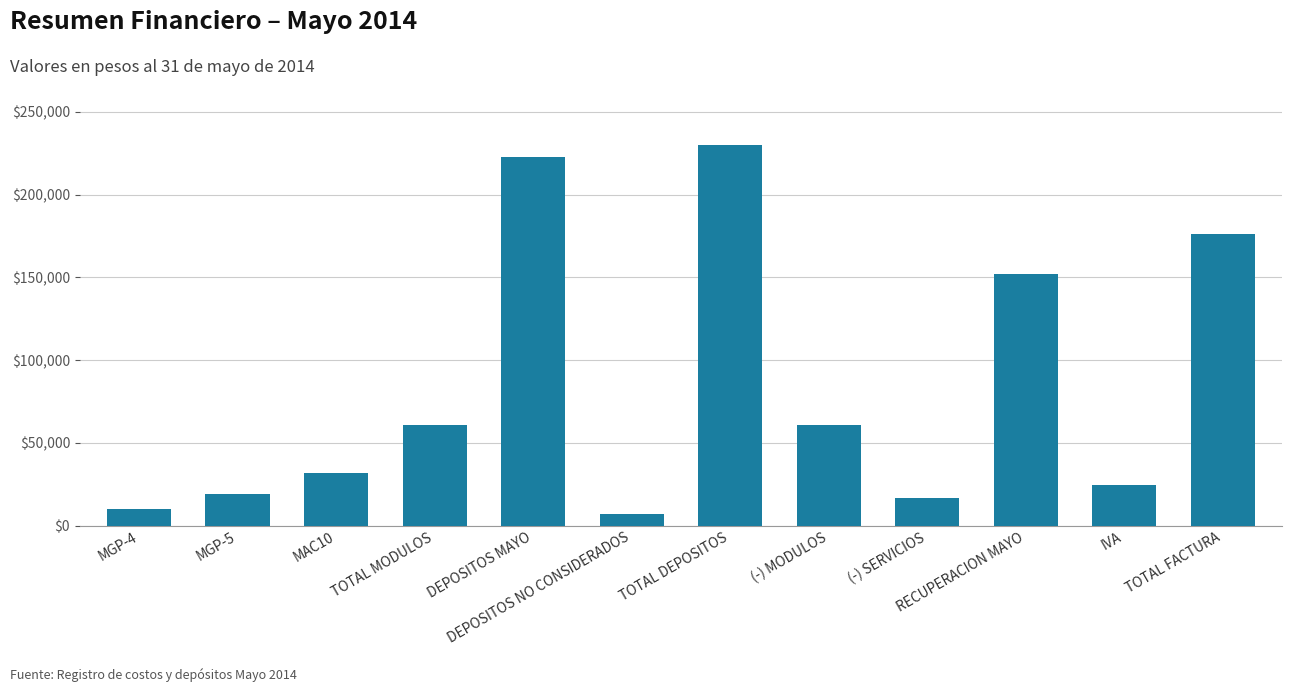

What is the minimum value shown in the chart?

6900.0